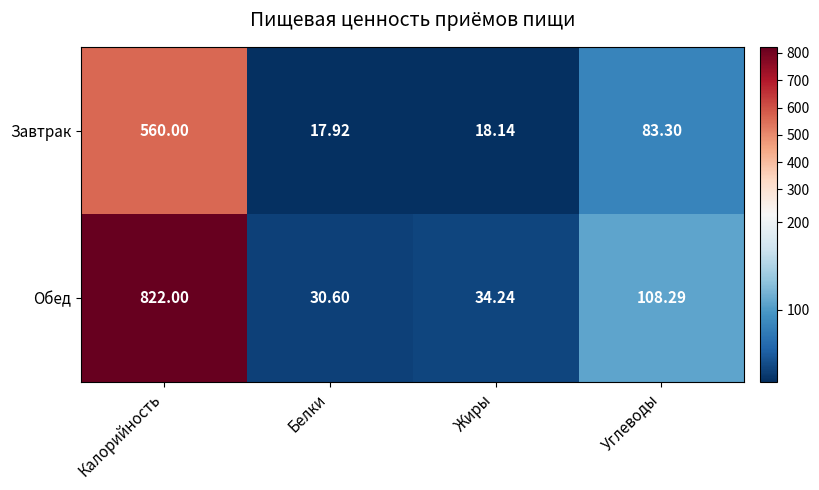

Between Калорийность and Жиры, which series saw the biggest shift?

Обед